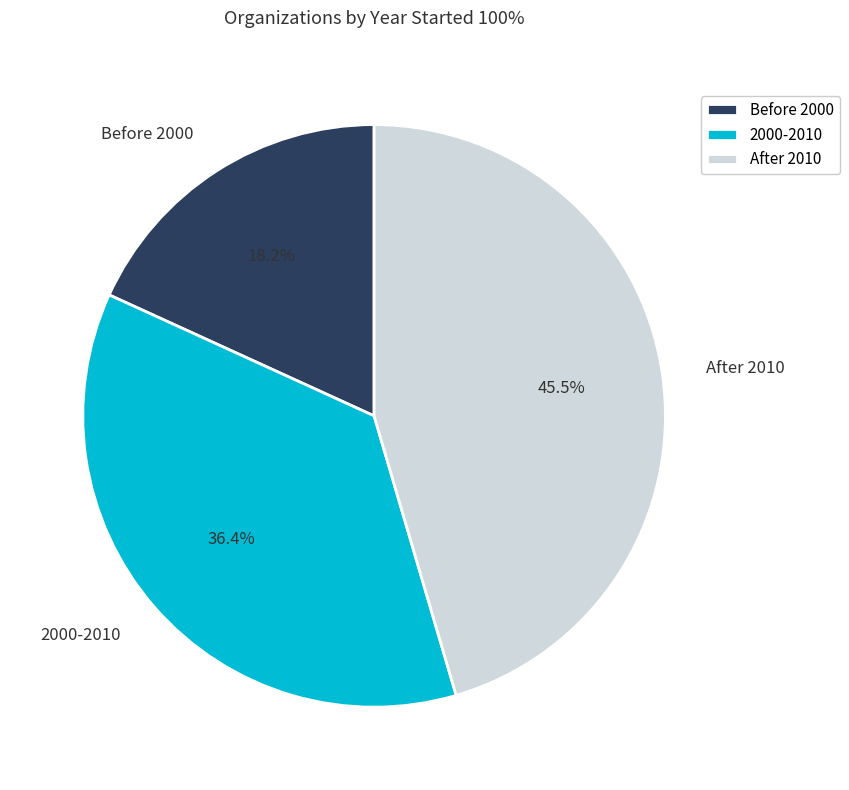

Does any single category account for the majority?

No